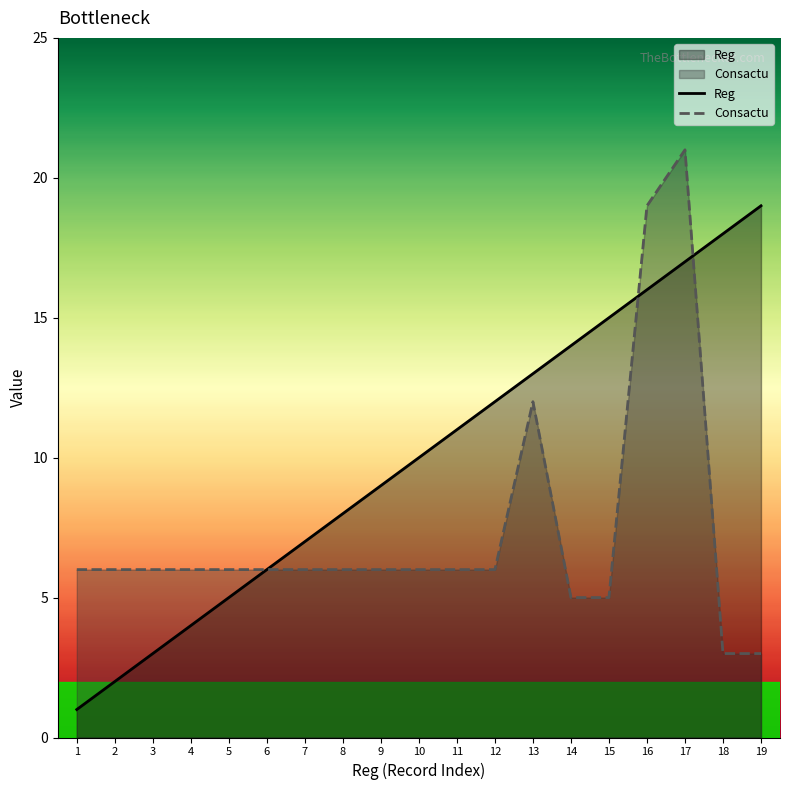

Which has a higher value, 5 or 6?

6